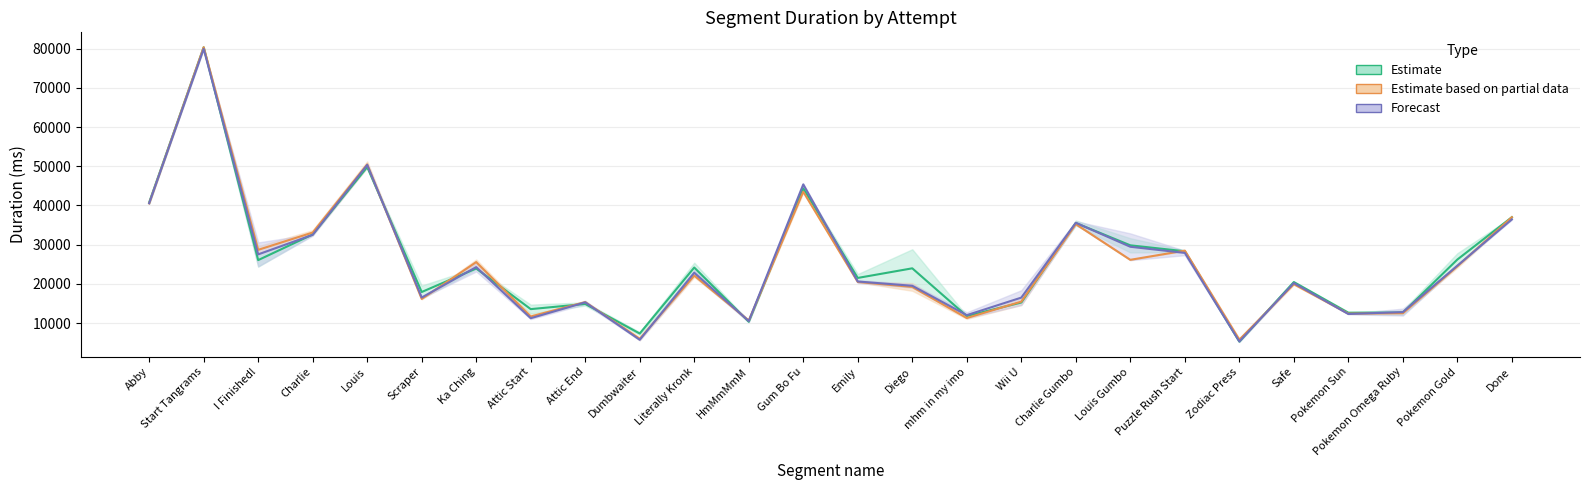

What is the total value across all series at Pokemon Omega Ruby?

37952.0